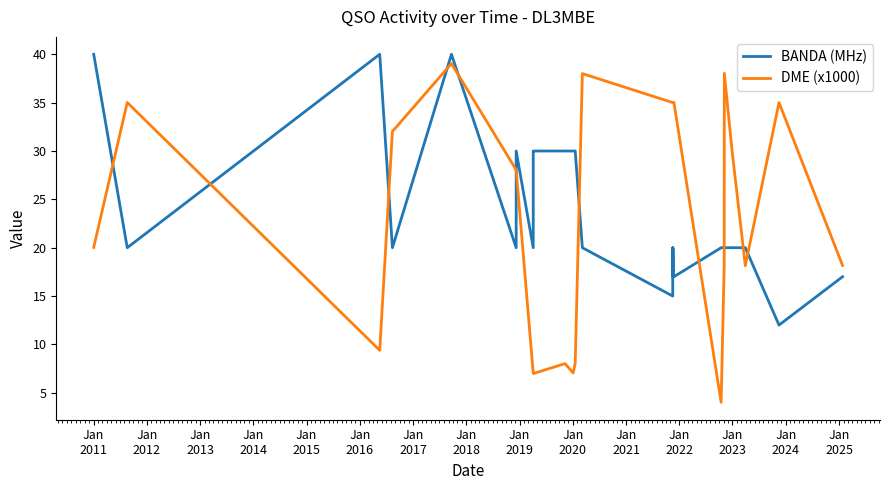

True or false: BANDA (MHz) and DME (x1000) intersect in this chart.

True